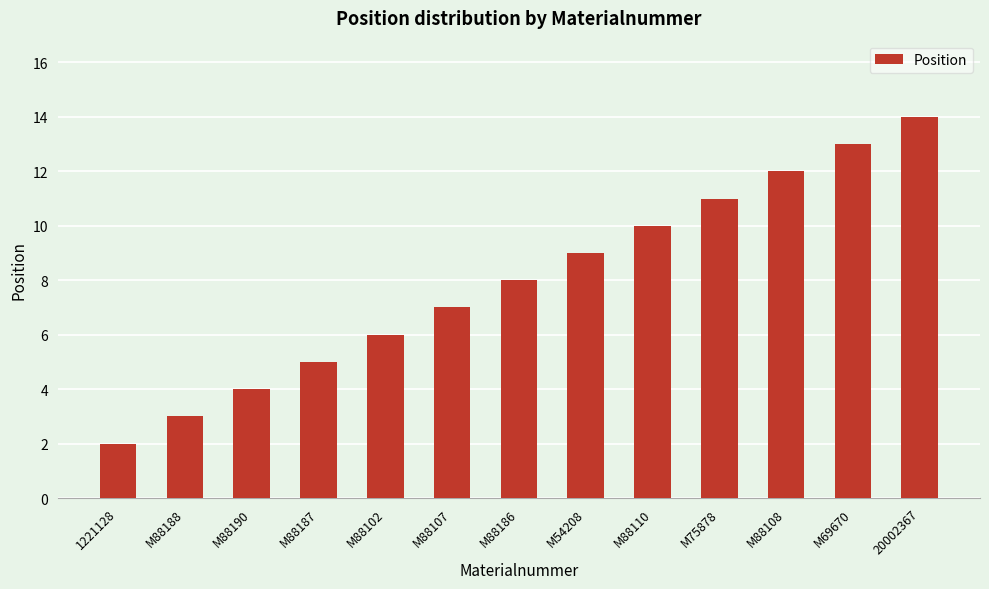

At which label is the value closest to 8?

M88186